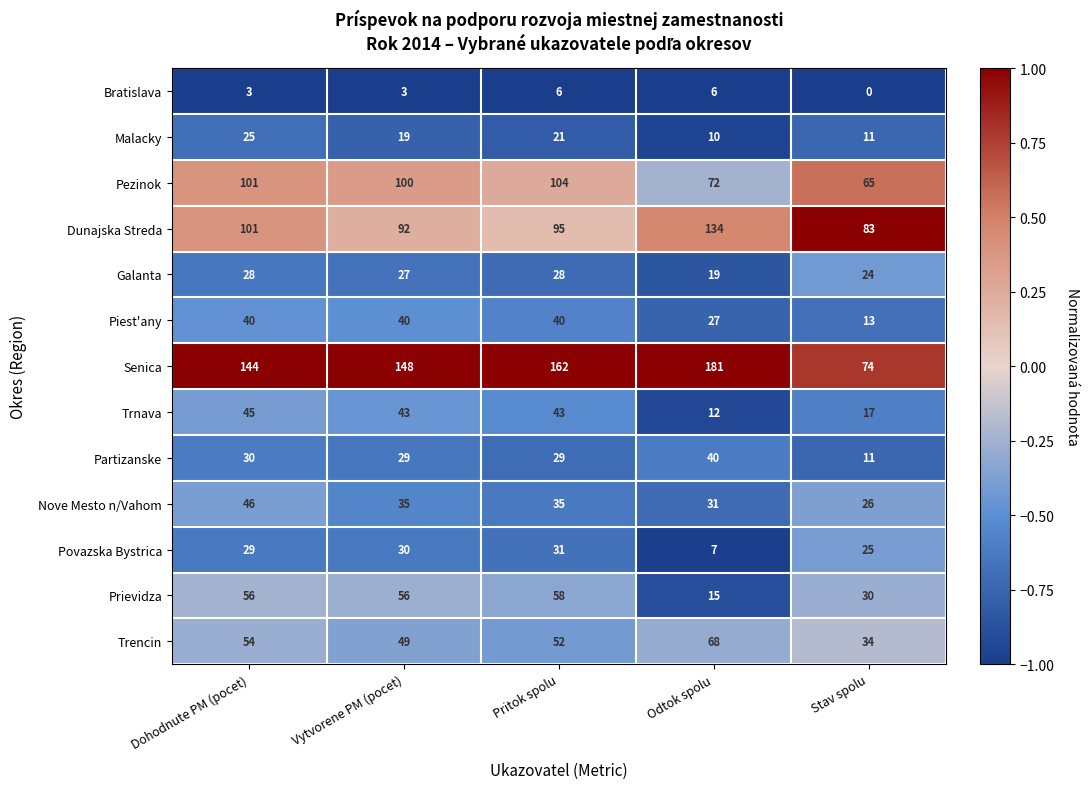

Which series has the largest range (max minus min)?

Senica